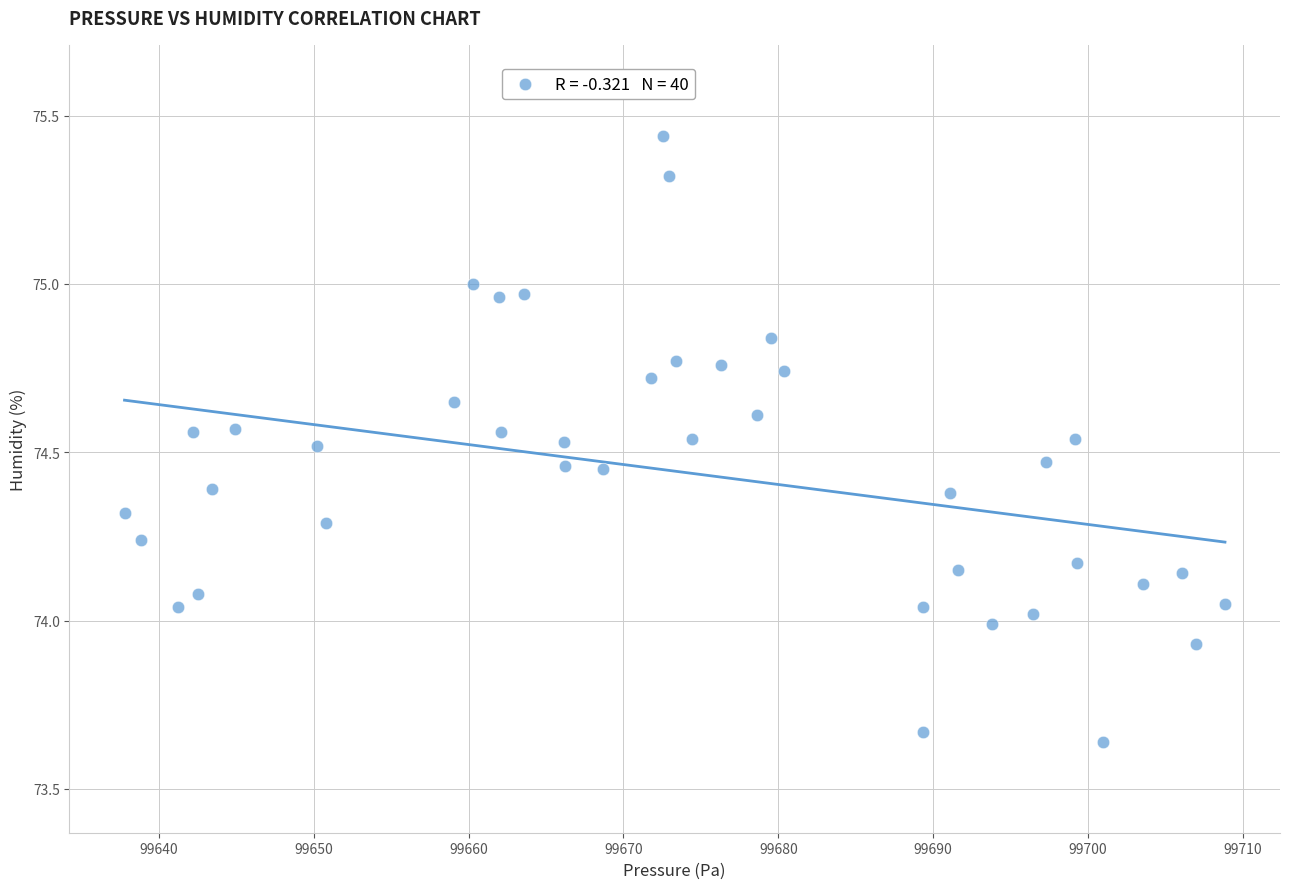

What is the range of Y values (max minus min)?

1.8